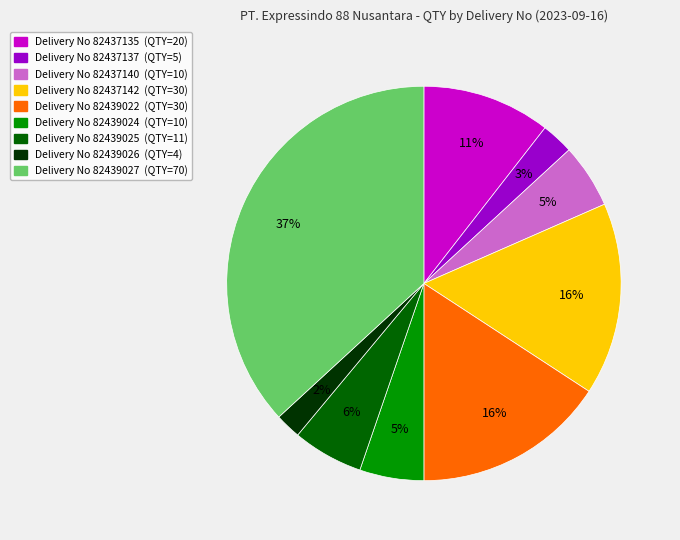

To the nearest percent, what is the average slice percentage?

11%